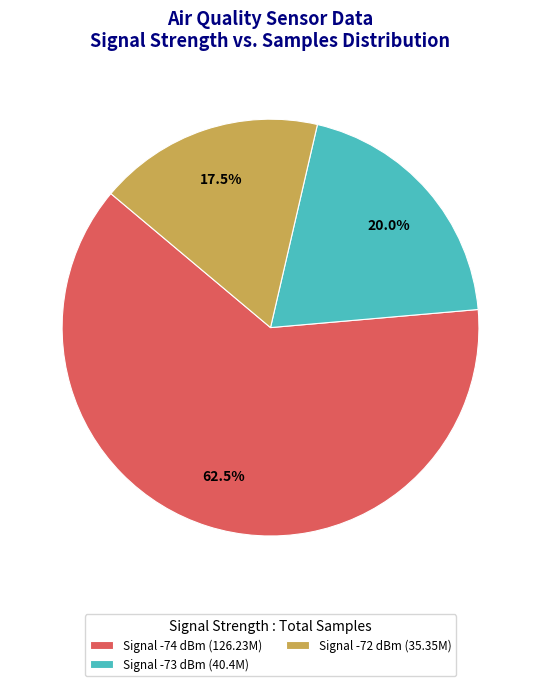

What is the majority slice?

Signal -74 dBm (126.23M)